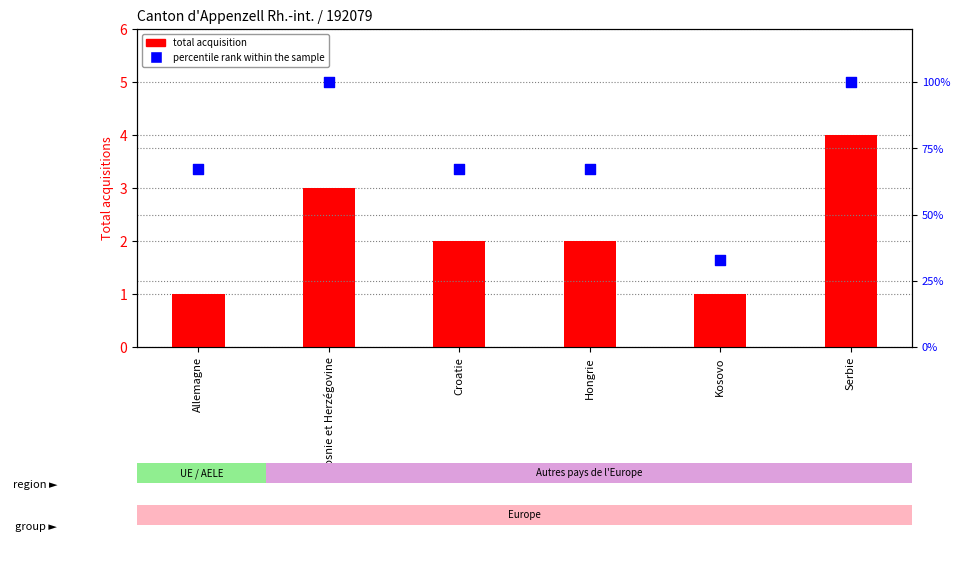

What is the total value across all series at Serbie?

104